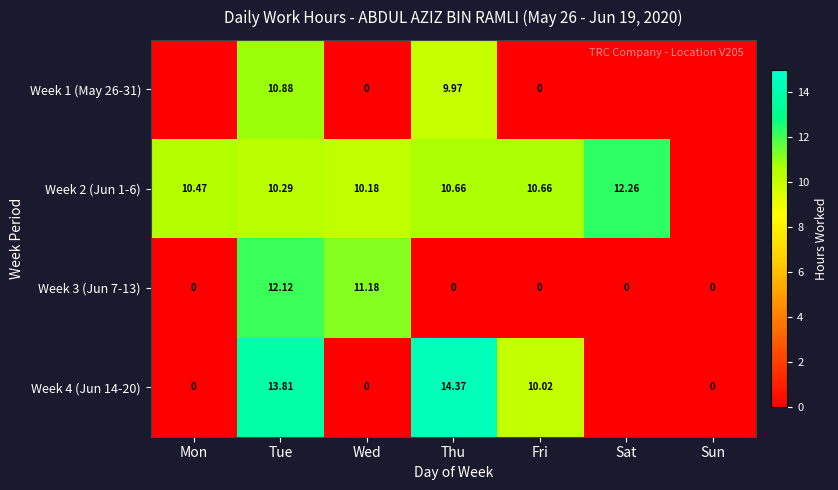

Is the value of Week 3 (Jun 7-13) at Wed greater than the value of Week 2 (Jun 1-6) at Tue?

Yes